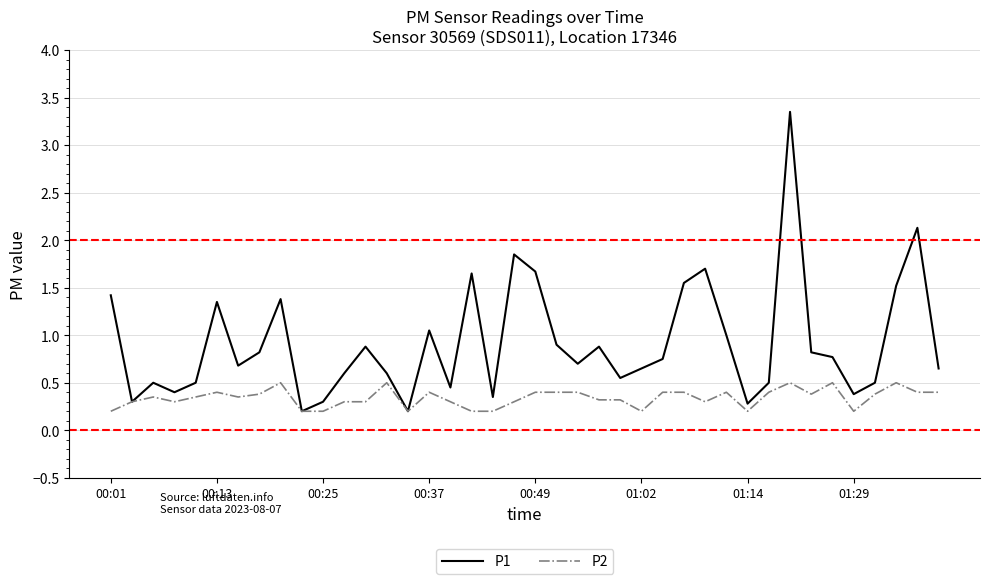

Which series has the largest total across all categories?

P1